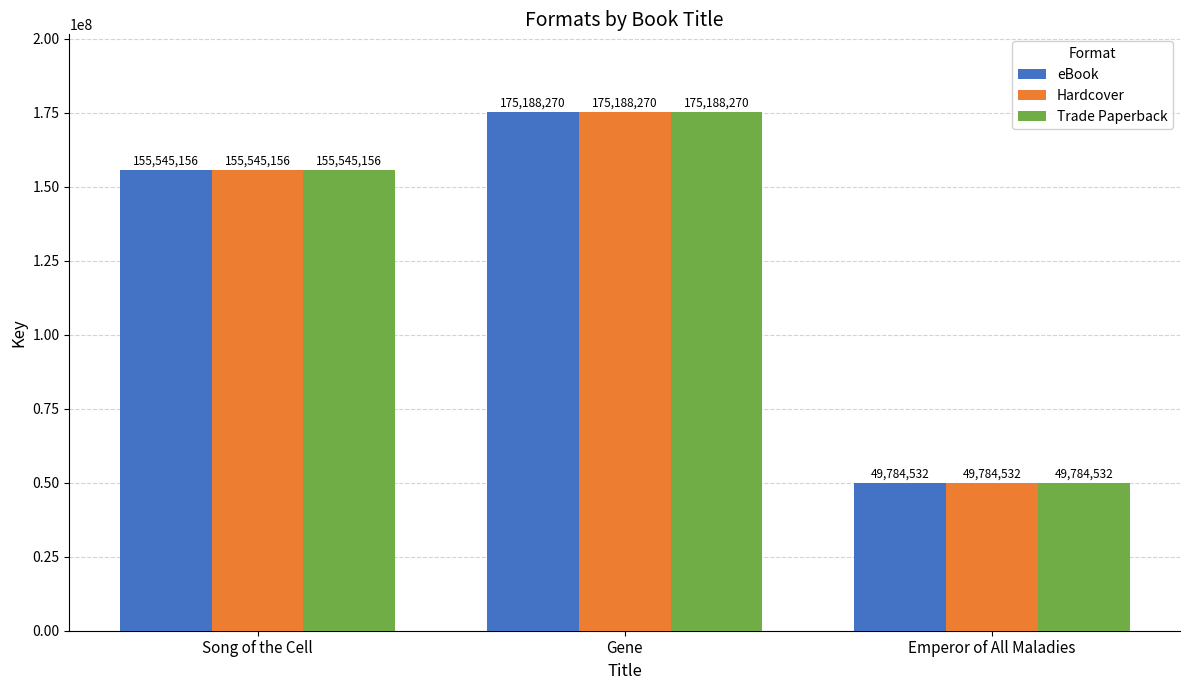

The value of Trade Paperback at Emperor of All Maladies is 49784532. True or false?

True